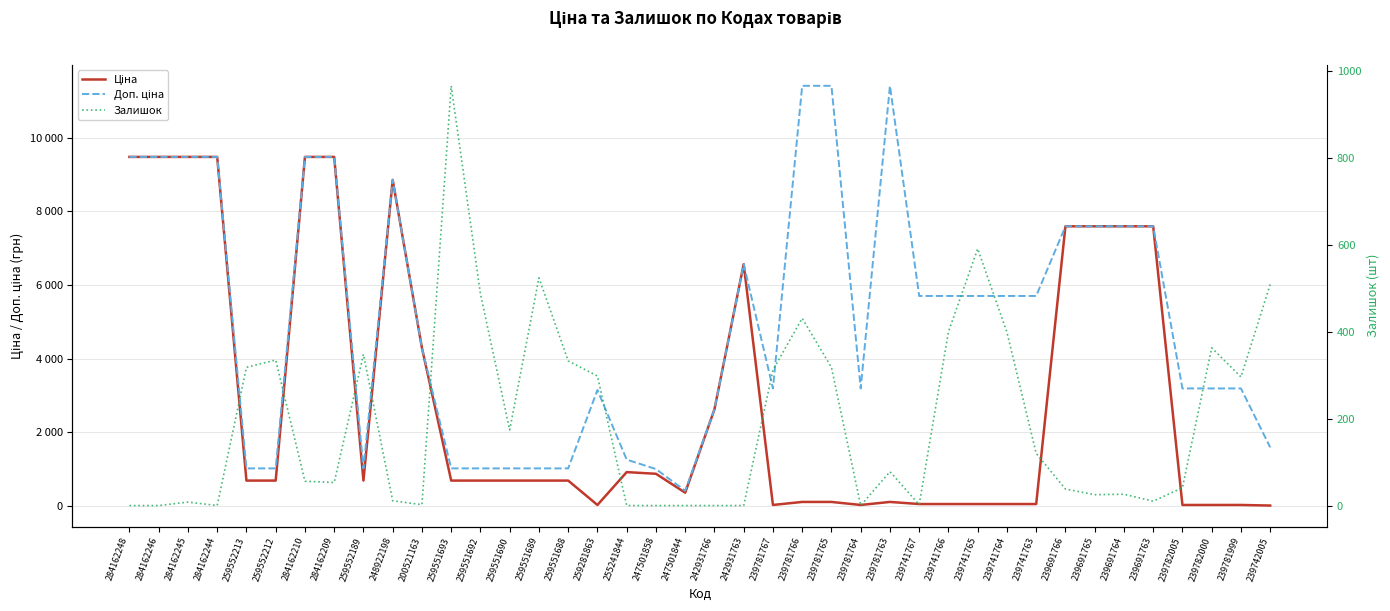

How many values in Залишок are above zero?

31